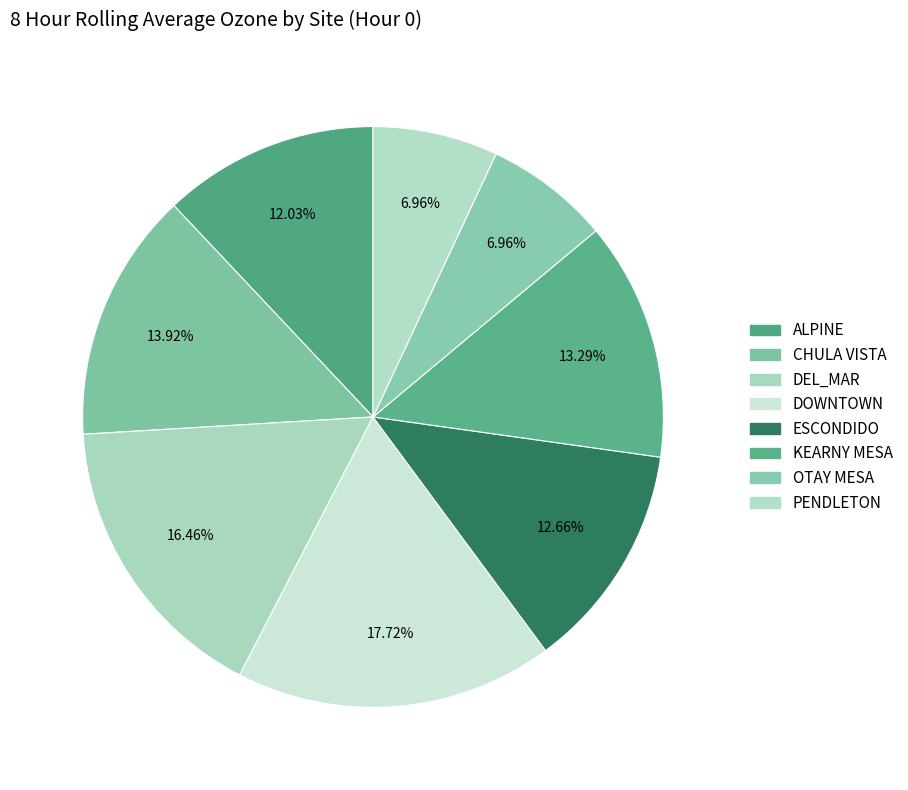

How many segments does this pie chart have?

8